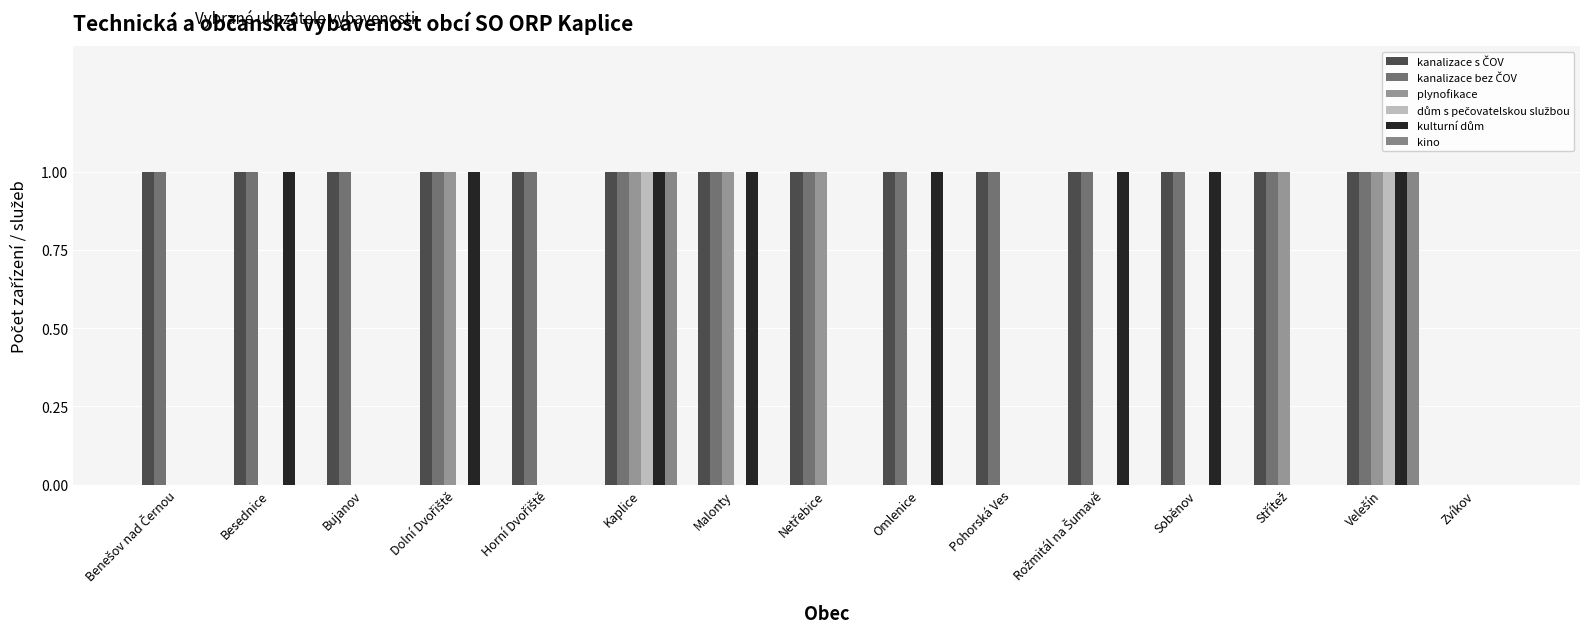

True or false: dům s pečovatelskou službou has a value of 0 at Dolní Dvořiště.

True